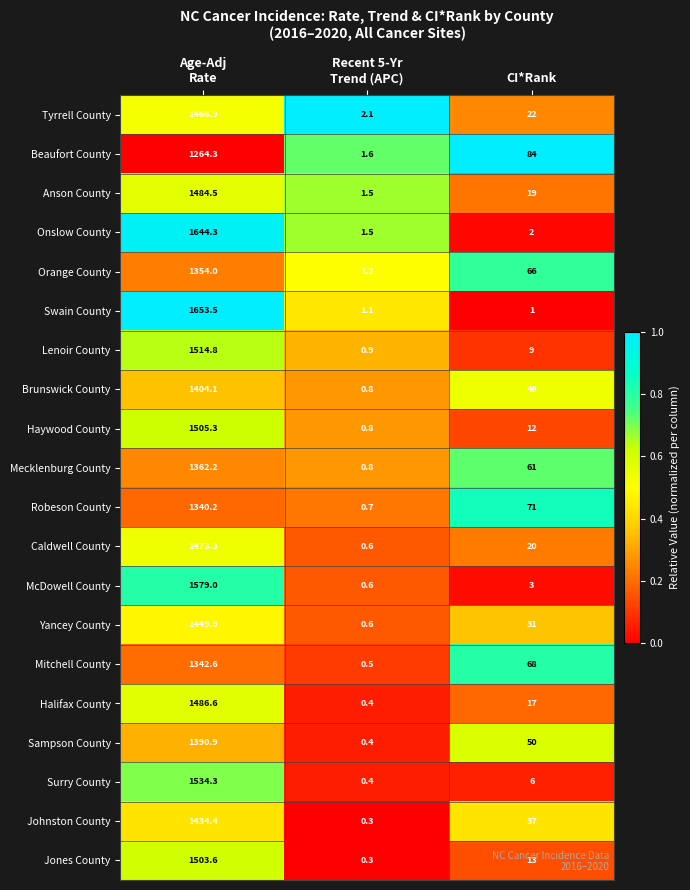

At how many categories does at least one series exceed 0?

3